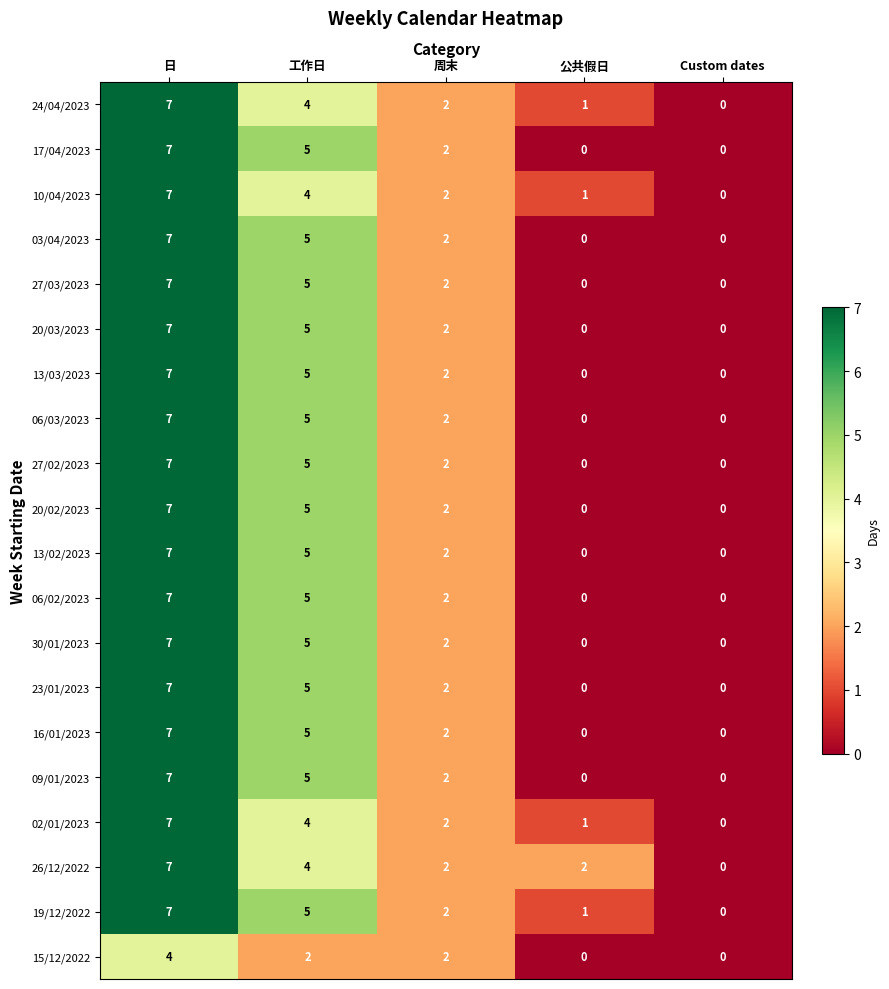

How many data points does each series have?

5